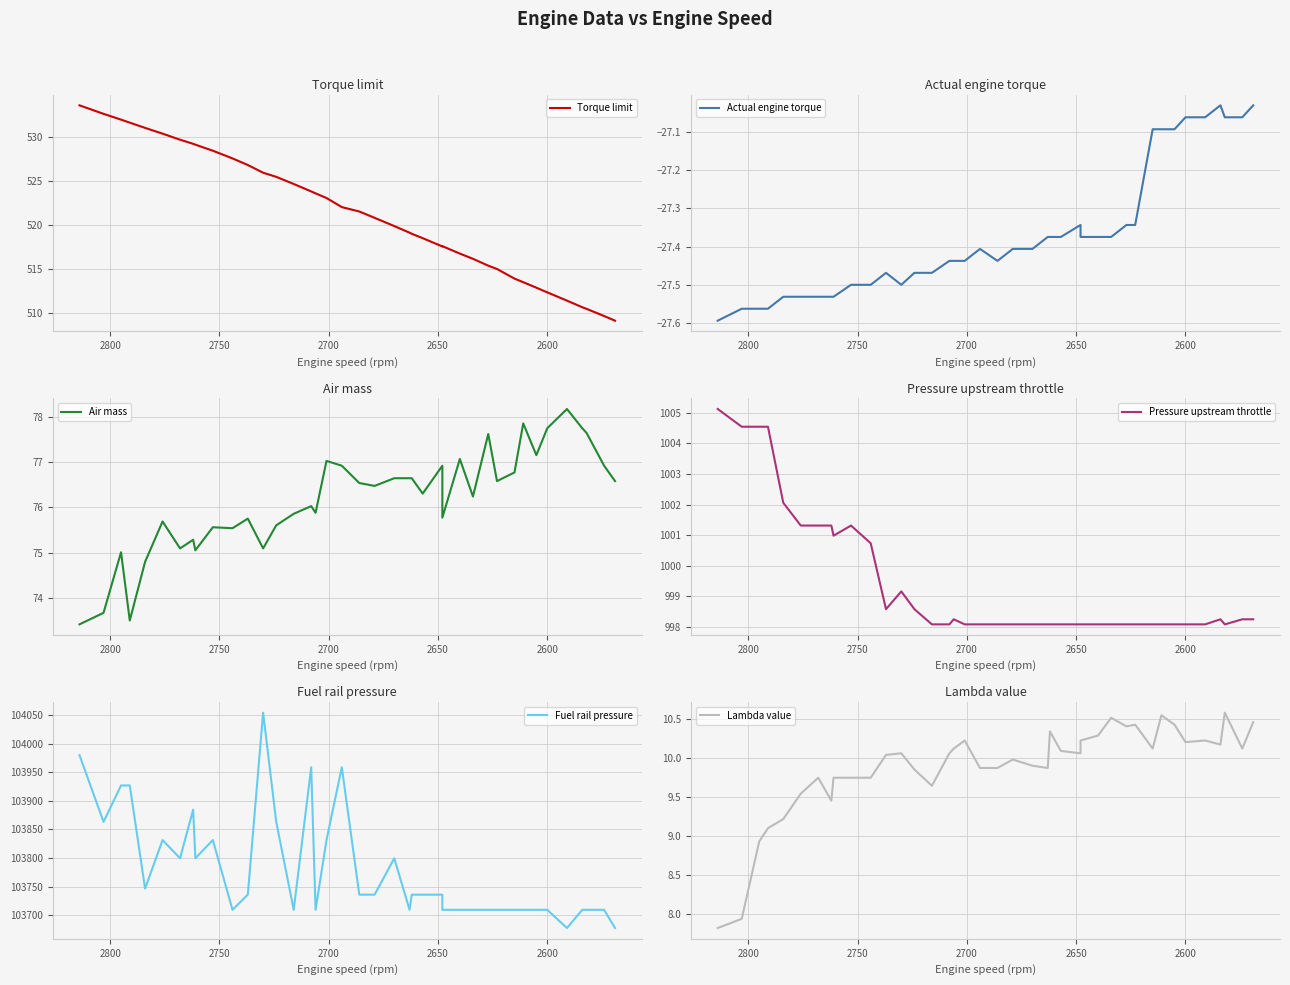

Reading left to right, what are all the values shown in this chart?

Torque limit: 533.6	532.6	531.9	531.6	531.0	530.3	529.7	529.2	529.1	528.4	527.5	526.8	525.9	525.4	524.6	523.8	523.6	523.0	522.0	521.5	520.8	519.8	519.1	519.0	518.5	517.5	517.6	516.7	516.1	515.3	515.0	513.9	513.5	512.8	512.3	511.4	510.6	510.4	509.6	509.1
Actual engine torque: -27.6	-27.6	-27.6	-27.6	-27.5	-27.5	-27.5	-27.5	-27.5	-27.5	-27.5	-27.5	-27.5	-27.5	-27.5	-27.4	-27.4	-27.4	-27.4	-27.4	-27.4	-27.4	-27.4	-27.4	-27.4	-27.3	-27.4	-27.4	-27.4	-27.3	-27.3	-27.1	-27.1	-27.1	-27.1	-27.1	-27.0	-27.1	-27.1	-27.0
Air mass: 73.4	73.7	75.0	73.5	74.8	75.7	75.1	75.3	75.1	75.6	75.5	75.8	75.1	75.6	75.9	76.0	75.9	77.0	76.9	76.5	76.5	76.6	76.6	76.6	76.3	76.9	75.8	77.1	76.2	77.6	76.6	76.8	77.8	77.1	77.7	78.2	77.7	77.6	76.9	76.6
Pressure upstream throttle: 1005.1	1004.5	1004.5	1004.5	1002.1	1001.3	1001.3	1001.3	1001.0	1001.3	1000.7	998.6	999.2	998.6	998.1	998.1	998.2	998.1	998.1	998.1	998.1	998.1	998.1	998.1	998.1	998.1	998.1	998.1	998.1	998.1	998.1	998.1	998.1	998.1	998.1	998.1	998.2	998.1	998.2	998.2
Fuel rail pressure: 103979.9	103863.2	103926.8	103926.8	103746.4	103831.3	103799.5	103884.4	103799.5	103831.3	103709.3	103735.8	104054.2	103863.2	103709.3	103958.7	103709.3	103831.3	103958.7	103735.8	103735.8	103799.5	103709.3	103735.8	103735.8	103735.8	103709.3	103709.3	103709.3	103709.3	103709.3	103709.3	103709.3	103709.3	103709.3	103677.4	103709.3	103709.3	103709.3	103677.4
Lambda value: 7.8	7.9	8.9	9.1	9.2	9.5	9.7	9.5	9.7	9.7	9.7	10.0	10.1	9.9	9.6	10.1	10.1	10.2	9.9	9.9	10.0	9.9	9.9	10.3	10.1	10.1	10.2	10.3	10.5	10.4	10.4	10.1	10.5	10.4	10.2	10.2	10.2	10.6	10.1	10.5